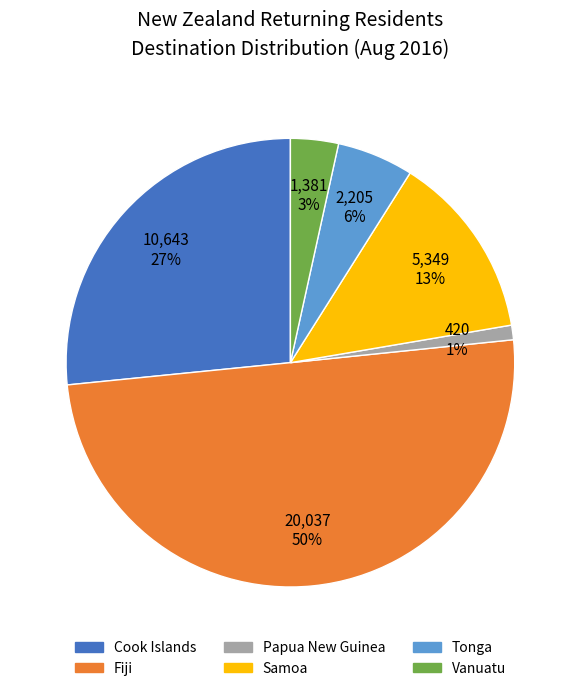

Does Samoa represent more than half of the total?

No